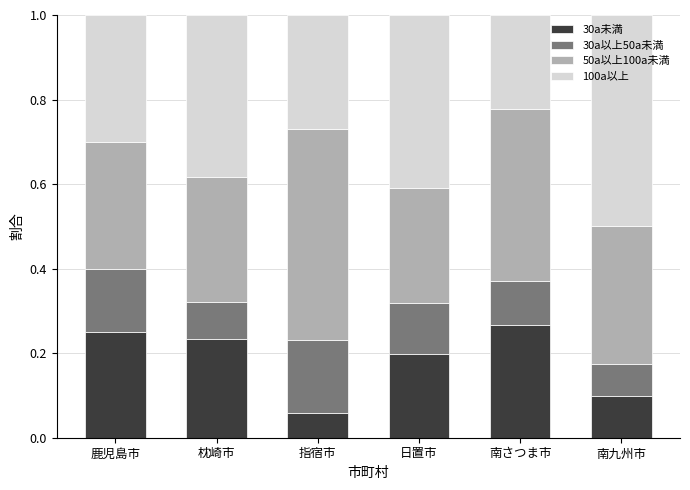

How many data points does each series have?

6